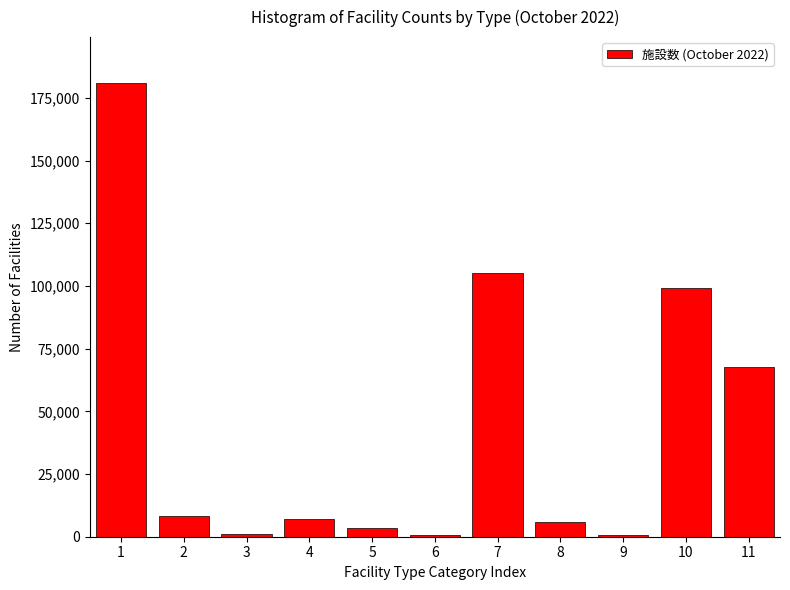

Is it true that the value at 1 is 42812?

False